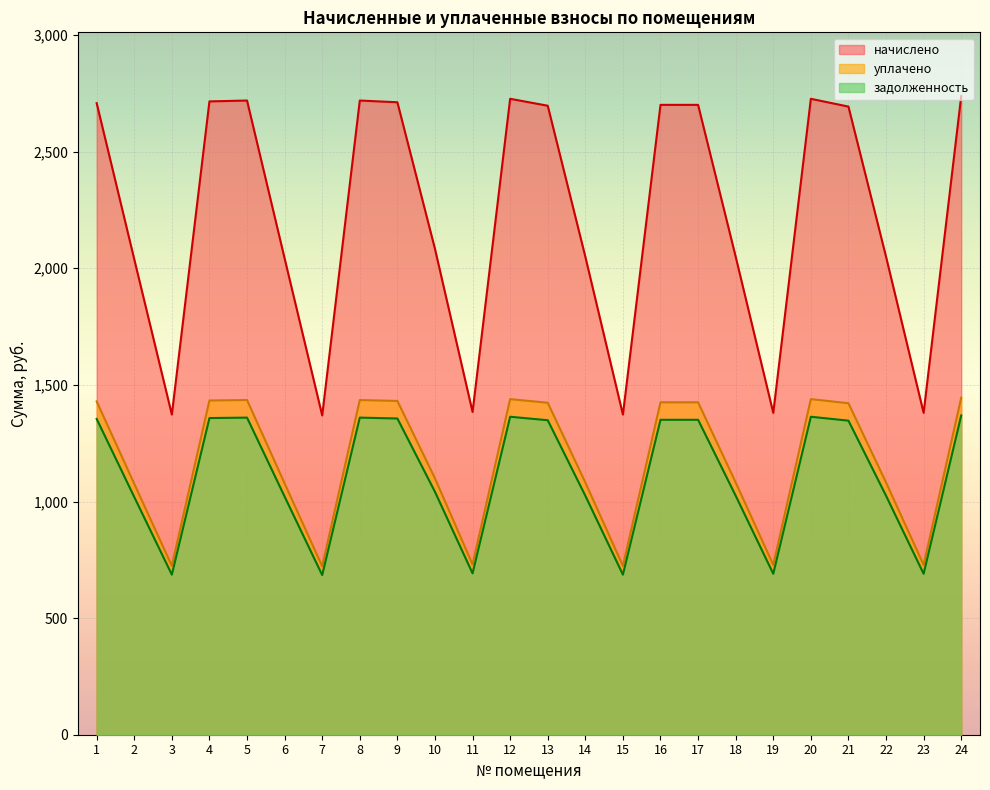

Reading left to right, extract all data points from this chart.

задолженность: 1=2708.2	2=2038.6	3=1372.7	4=2715.6	5=2719.3	6=2042.3	7=1369.0	8=2719.3	9=2711.9	10=2083.2	11=1383.8	12=2726.8	13=2697.0	14=2049.7	15=1372.7	16=2700.7	17=2700.7	18=2049.7	19=1380.1	20=2726.8	21=2693.3	22=2049.7	23=1380.1	24=2737.9
начислено: 1=1354.1	2=1019.3	3=686.3	4=1357.8	5=1359.7	6=1021.1	7=684.5	8=1359.7	9=1355.9	10=1041.6	11=691.9	12=1363.4	13=1348.5	14=1024.9	15=686.3	16=1350.4	17=1350.4	18=1024.9	19=690.1	20=1363.4	21=1346.6	22=1024.9	23=690.1	24=1369.0
уплачено: 1=1429.2	2=1075.8	3=724.4	4=1433.2	5=1435.1	6=1077.8	7=722.5	8=1435.1	9=1431.2	10=1099.4	11=730.3	12=1439.0	13=1423.3	14=1081.7	15=724.4	16=1425.3	17=1425.3	18=1081.7	19=728.4	20=1439.0	21=1421.4	22=1081.7	23=728.4	24=1444.9